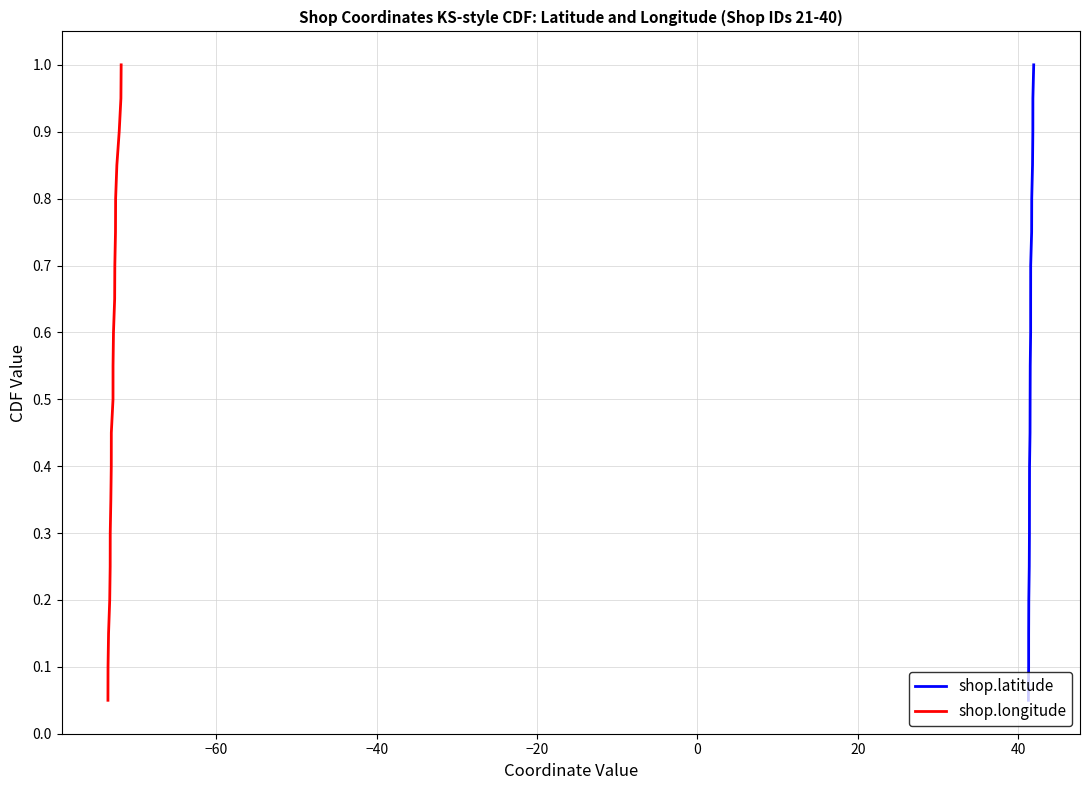

How many distinct data groups are displayed?

2